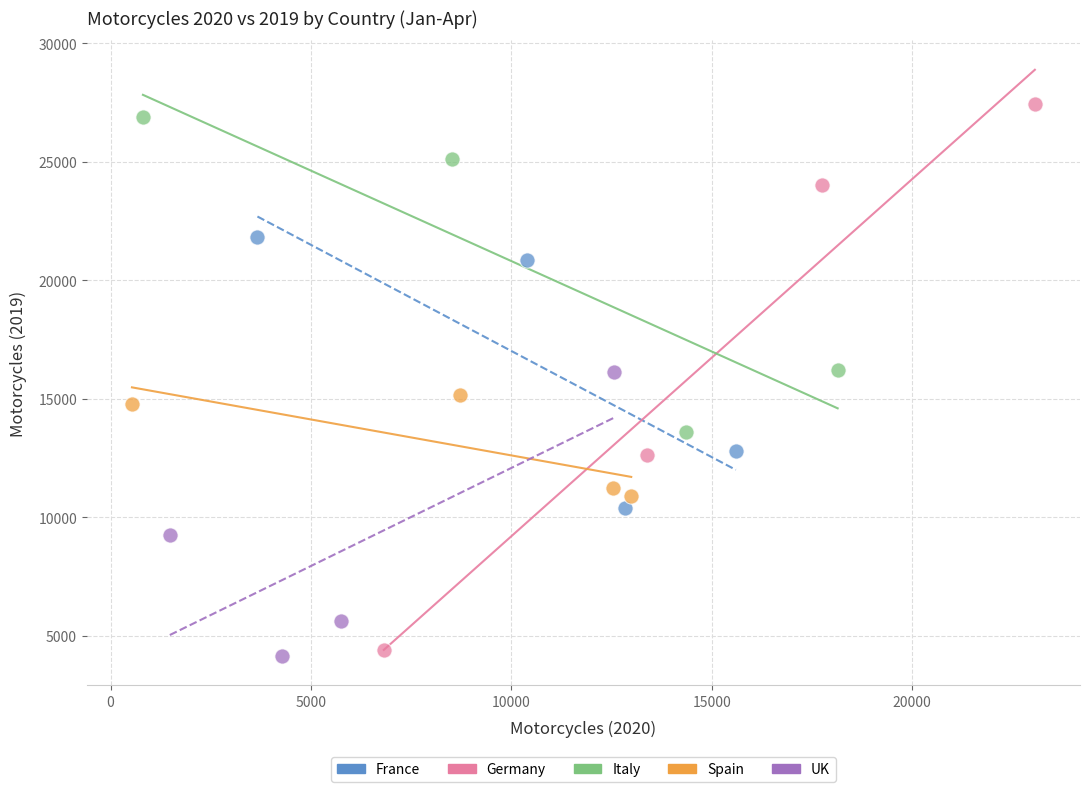

Which series has the widest spread of Y values?

Germany